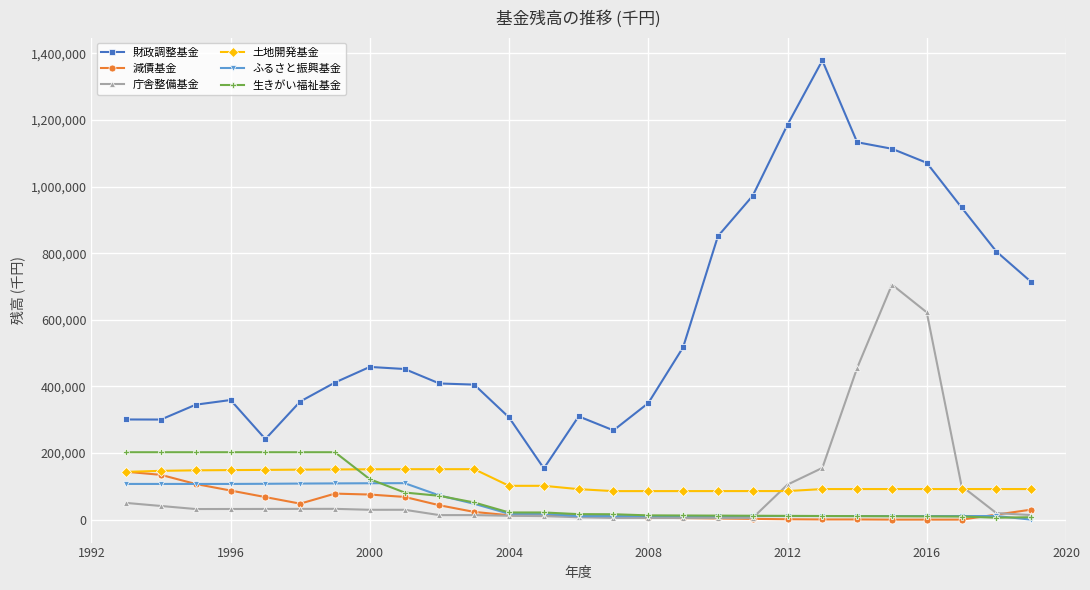

Is this an area chart (filled region under the line)?

No